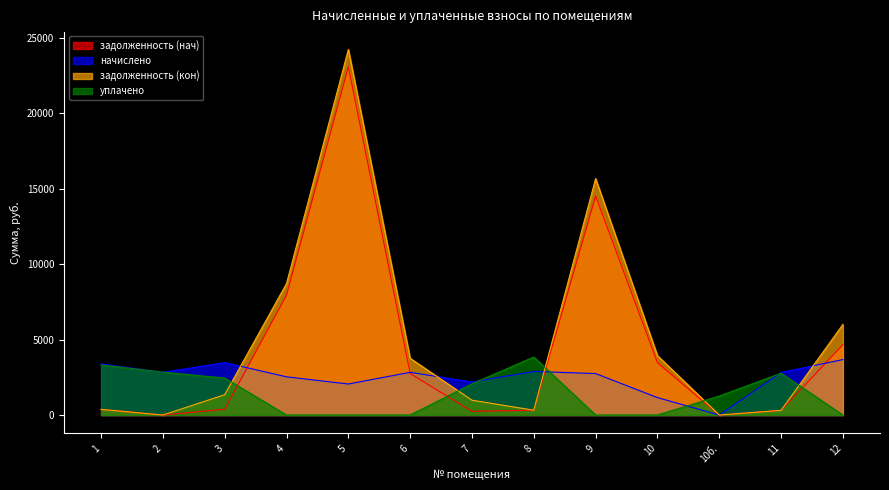

List the series in order of their overall mean, highest first.

задолженность (кон), задолженность (нач), начислено, уплачено